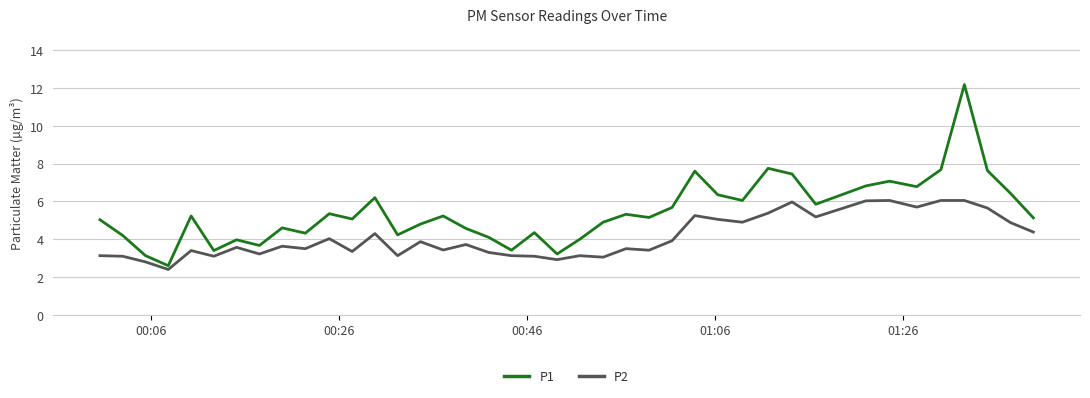

What is the minimum value shown in the chart?

2.4